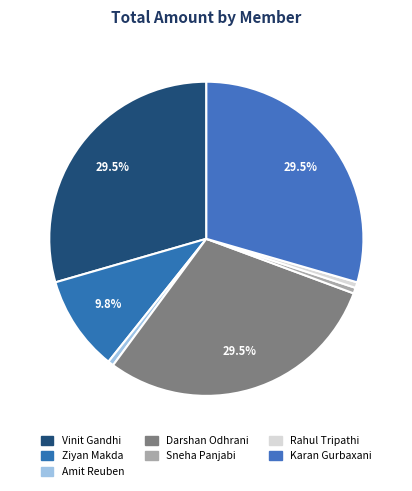

What percentage is NOT represented by Sneha Panjabi?

99.4%